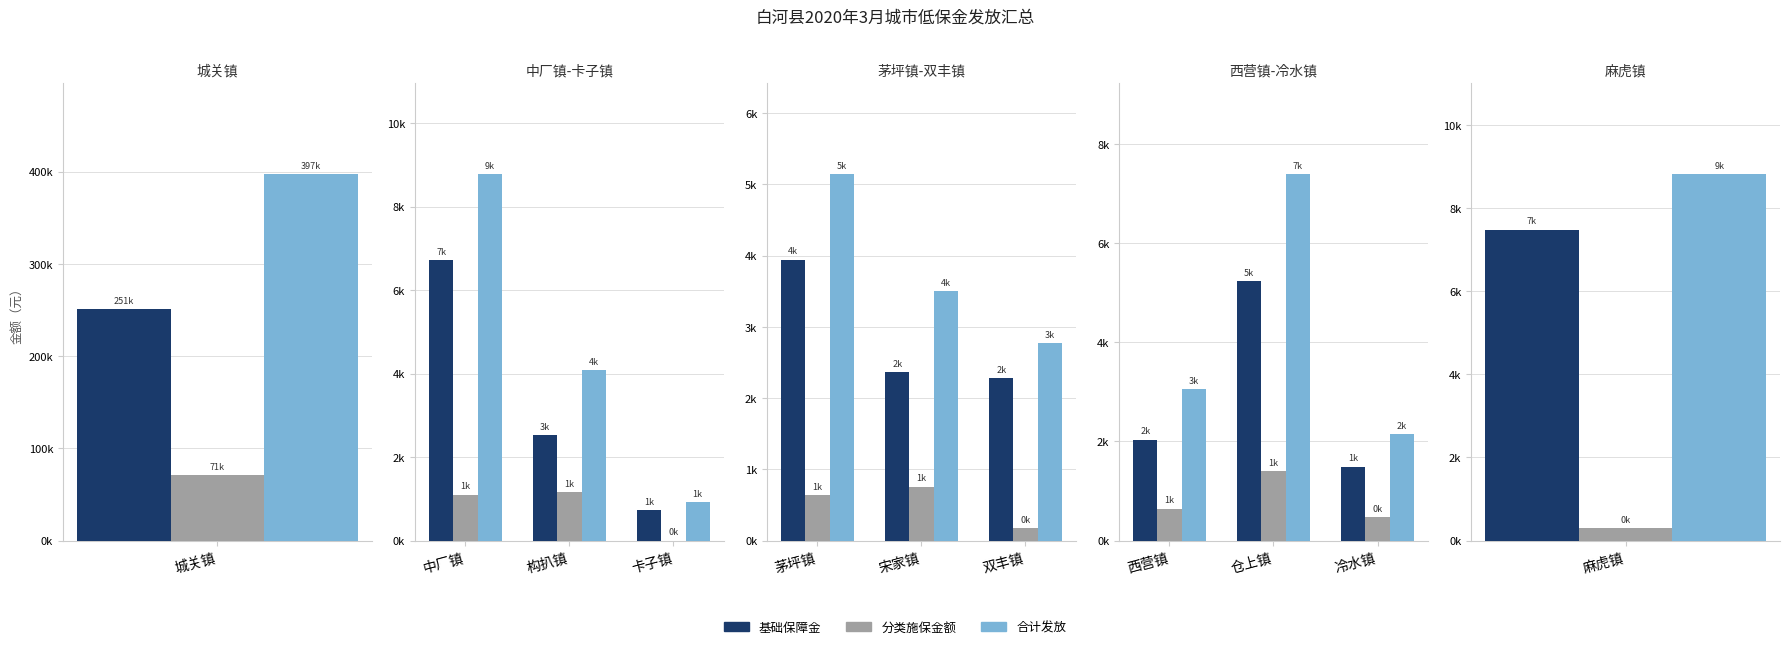

Which series has the largest range (max minus min)?

合计发放